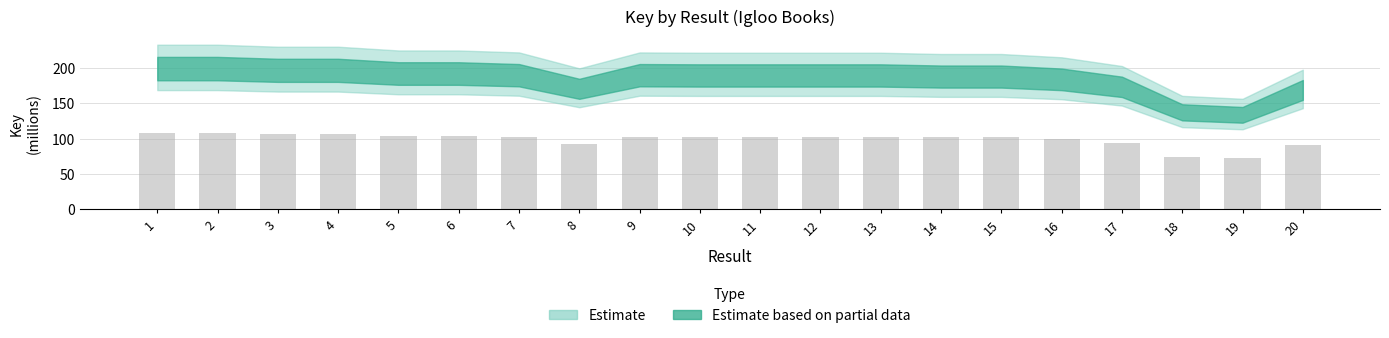

What is the value of the 12th bar from the left?

102.4